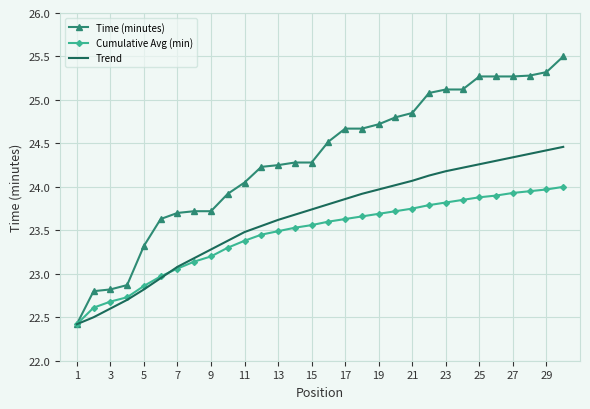

Which series has the largest range (max minus min)?

Time (minutes)